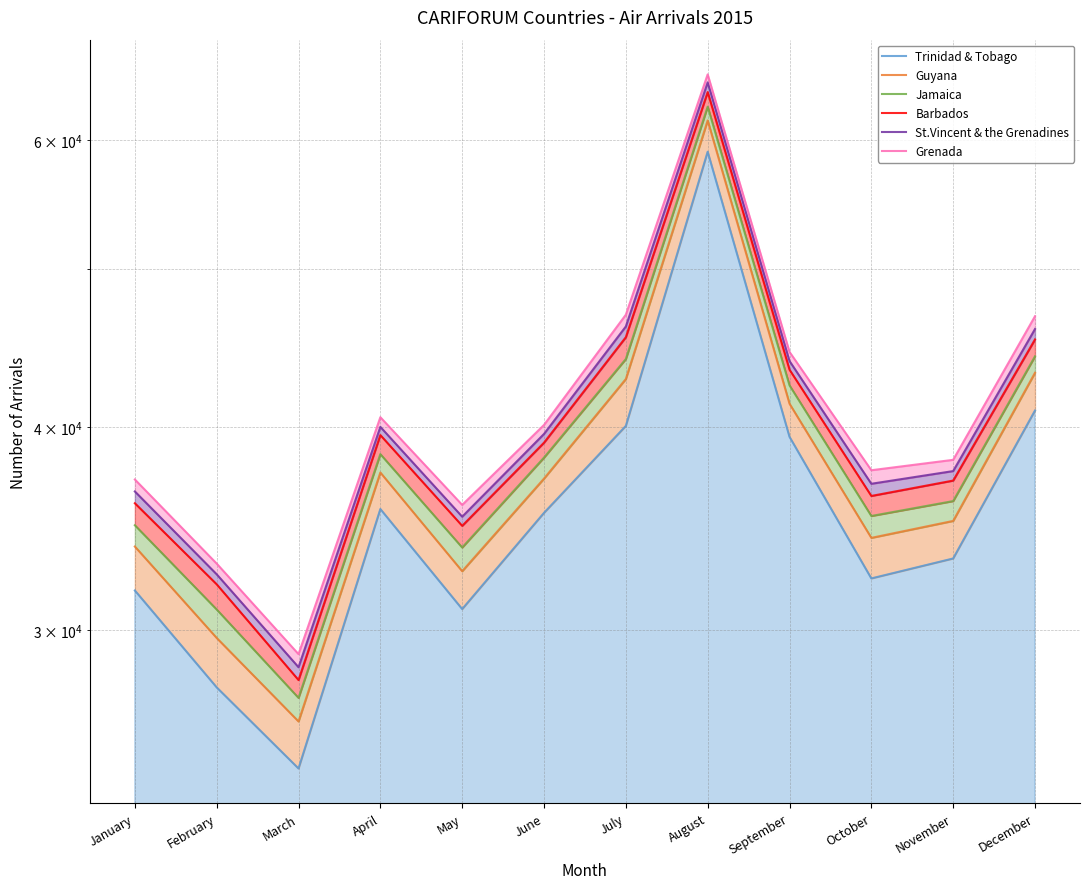

What is the sum of all Barbados values?

480866